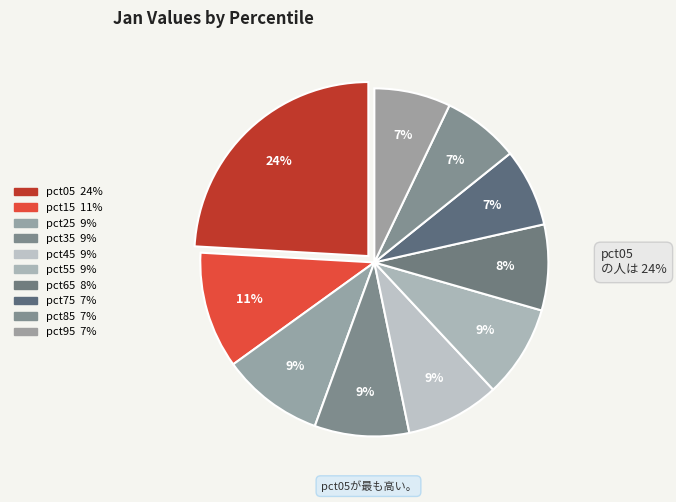

Rank the categories by value from highest to lowest.

pct05, pct15, pct25, pct35, pct45, pct55, pct65, pct75, pct85, pct95